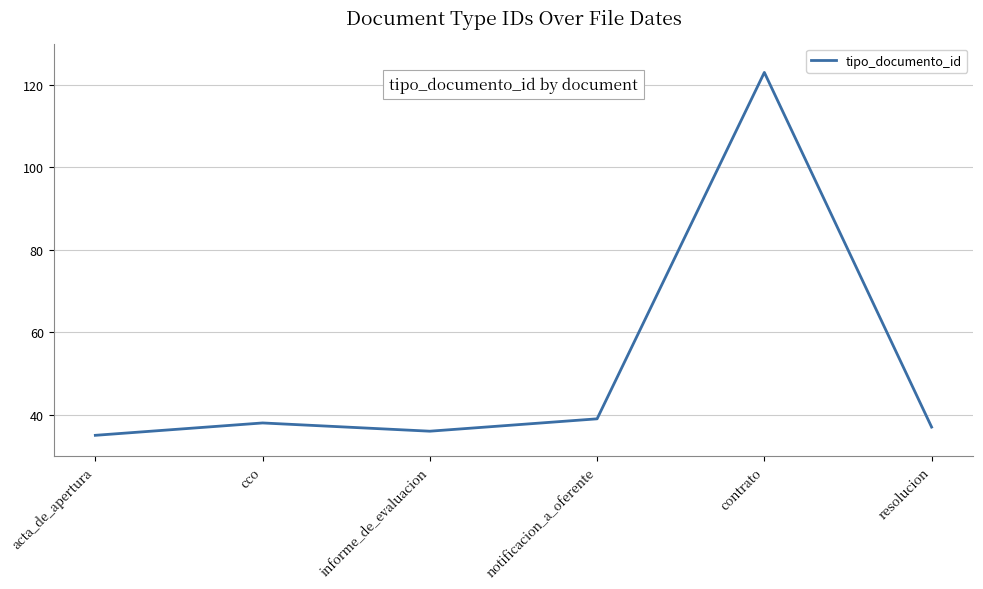

Which label corresponds to the largest value in the chart?

contrato